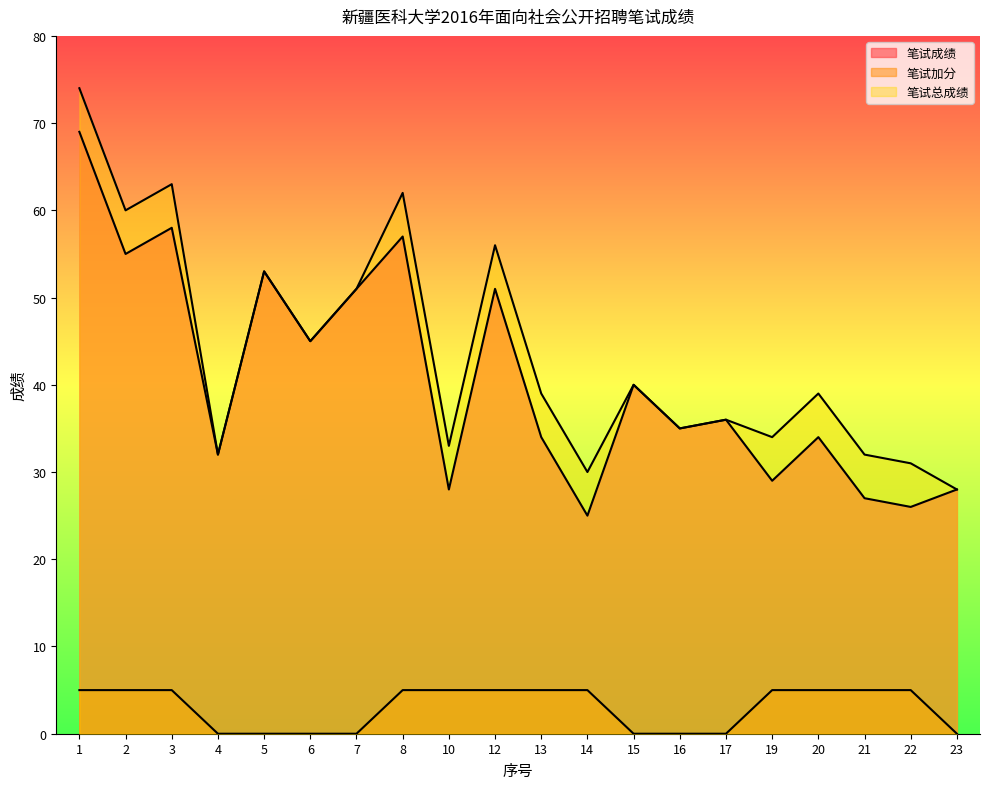

What is the average value of the 笔试成绩 series?

41